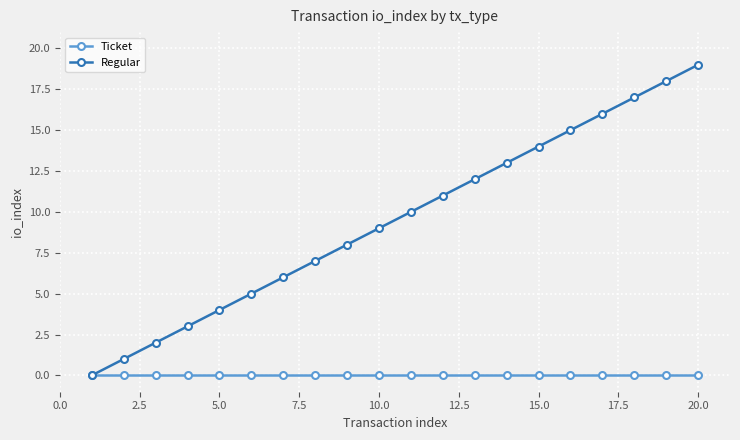

Which series has the largest total across all categories?

Regular